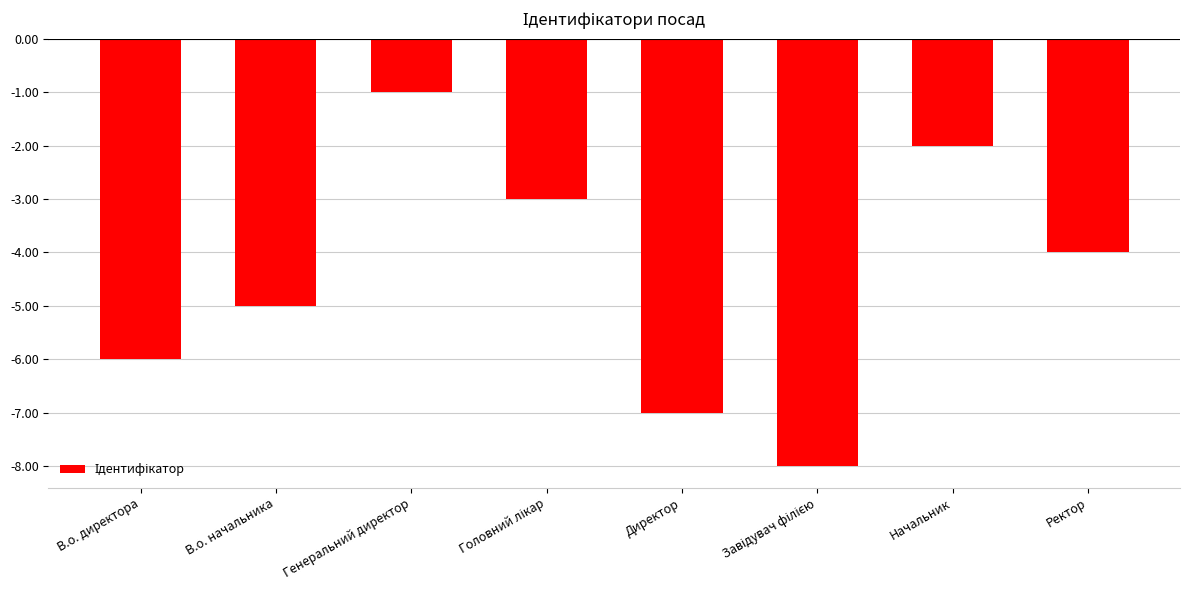

At which category does the chart reach its peak across all series?

Генеральний директор